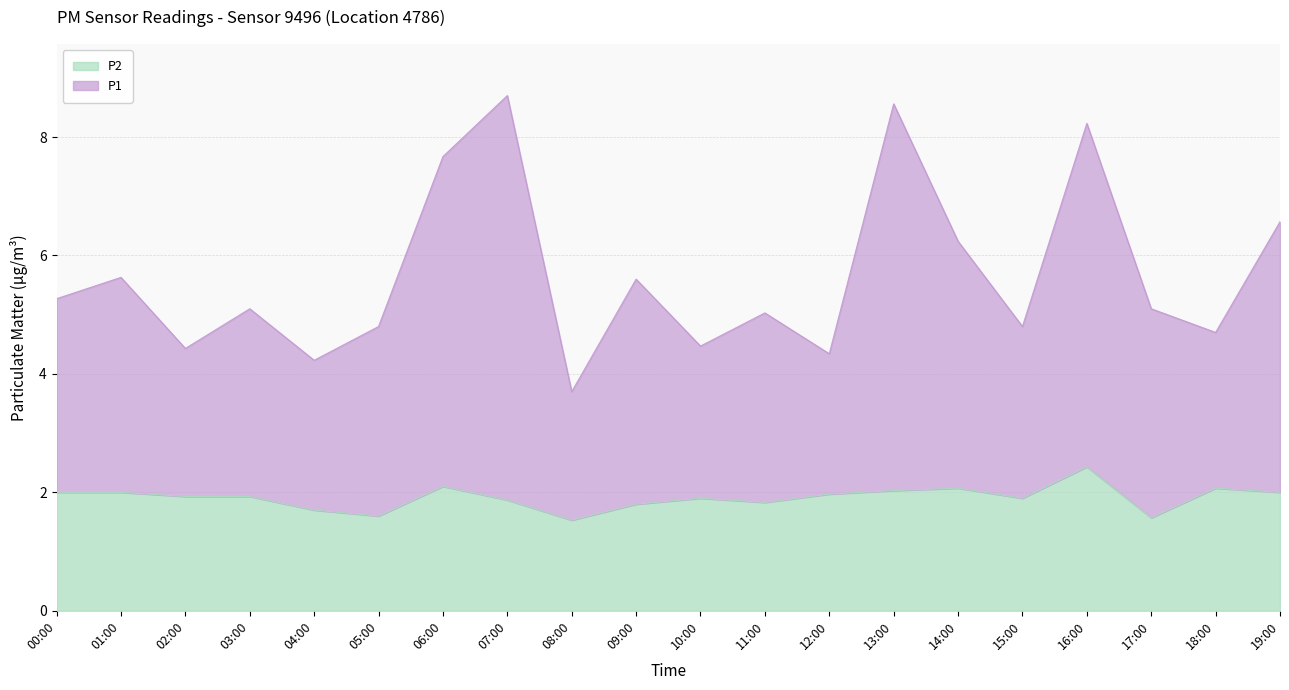

Does the chart display data point markers on the line(s)?

No